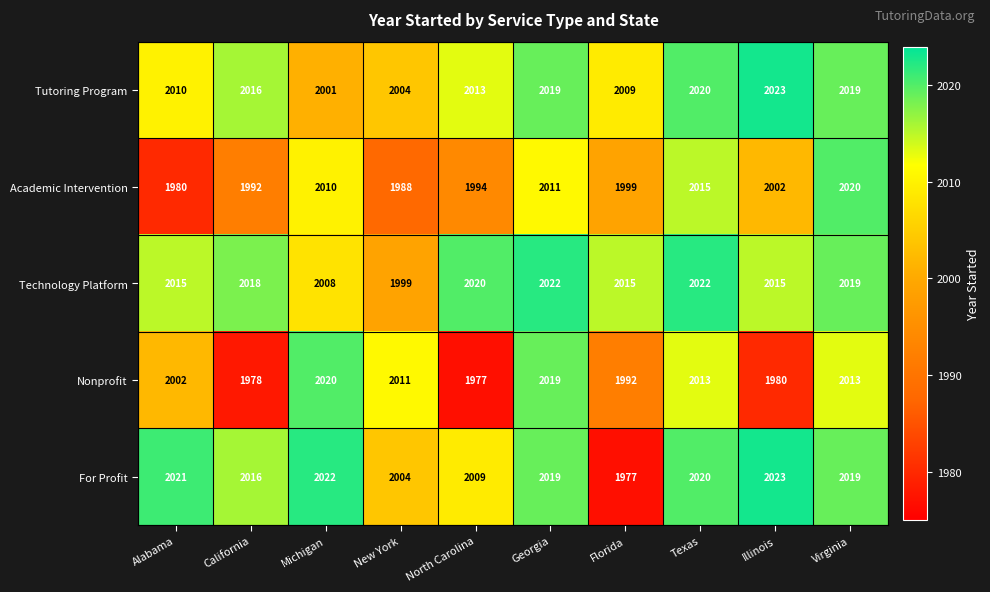

What is the difference between the For Profit values at Texas and North Carolina?

11